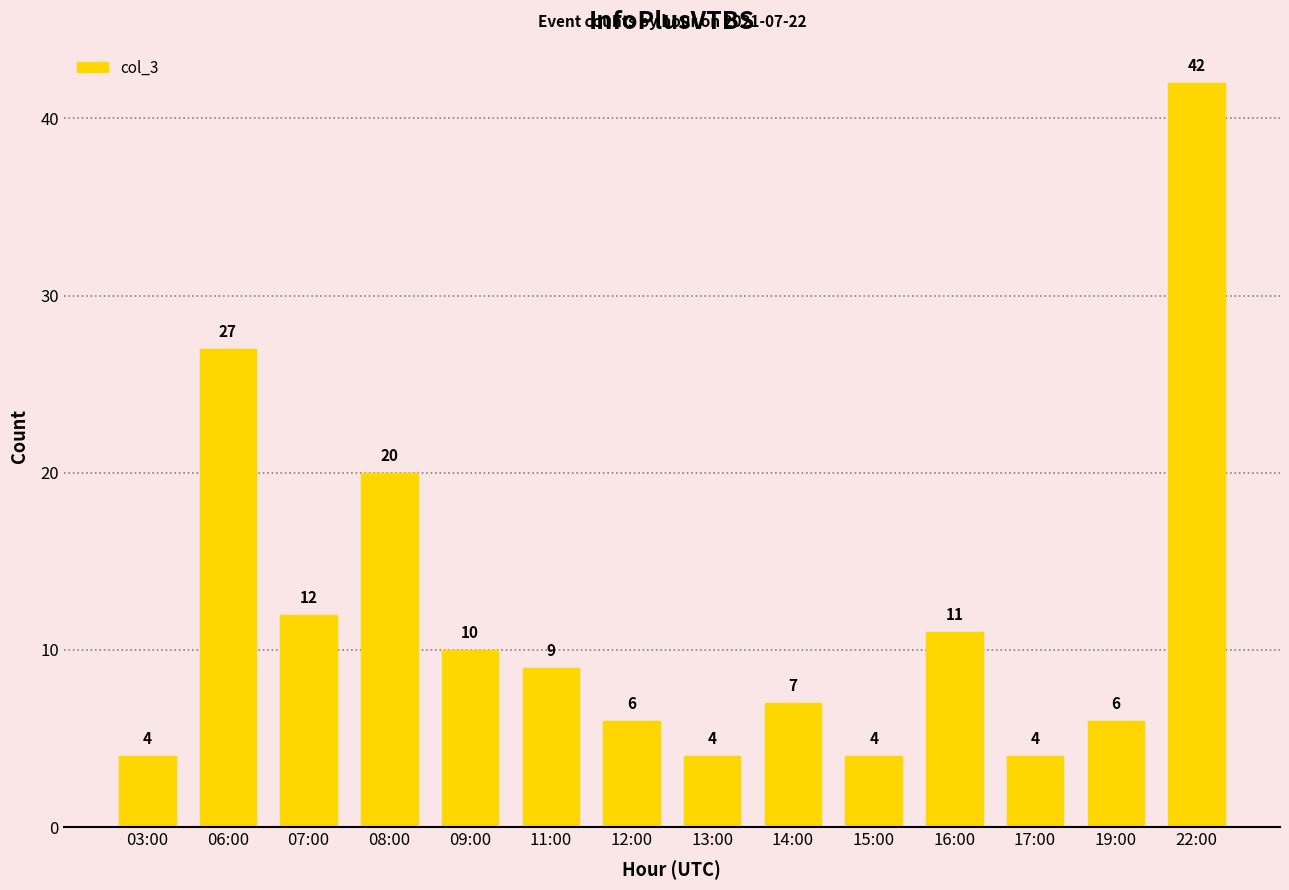

What is the minimum value shown in the chart?

4